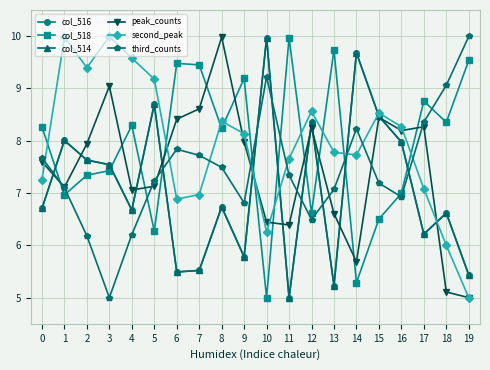

Does the chart have visible grid lines?

Yes